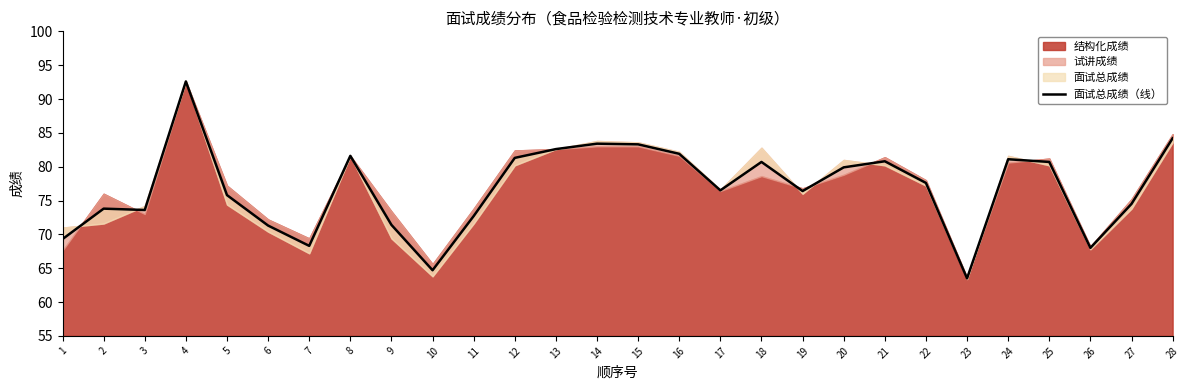

What is the smallest value displayed?

63.5